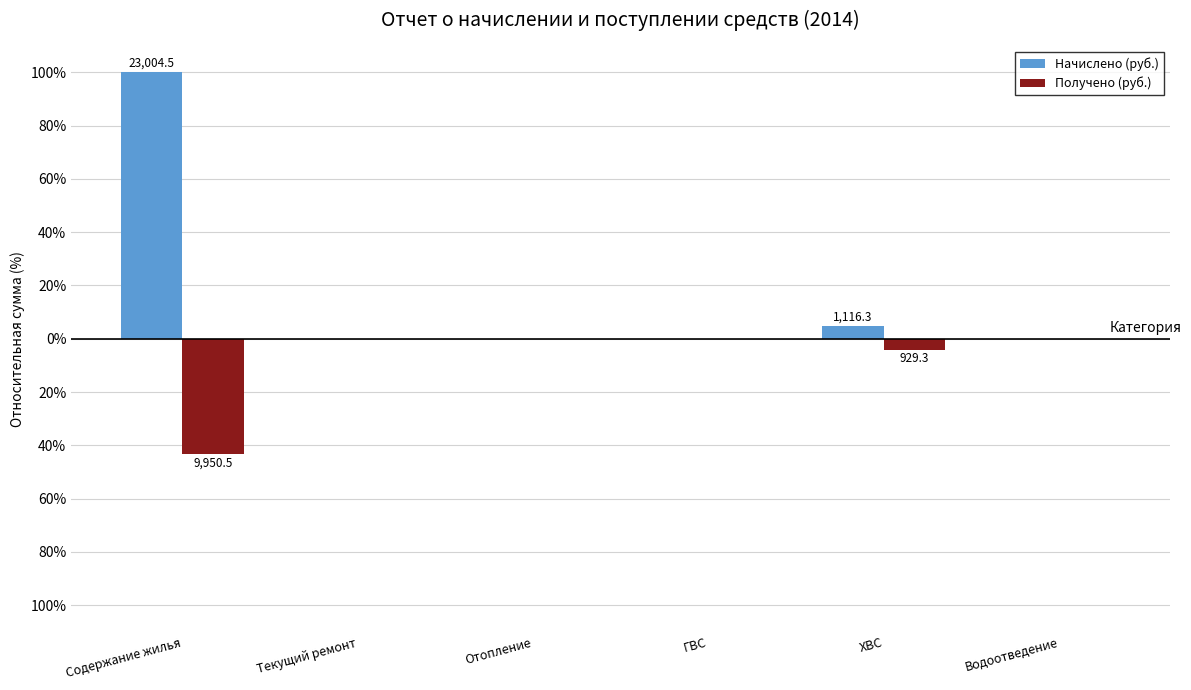

What is the label of the 1st bar from the left?

Содержание жилья